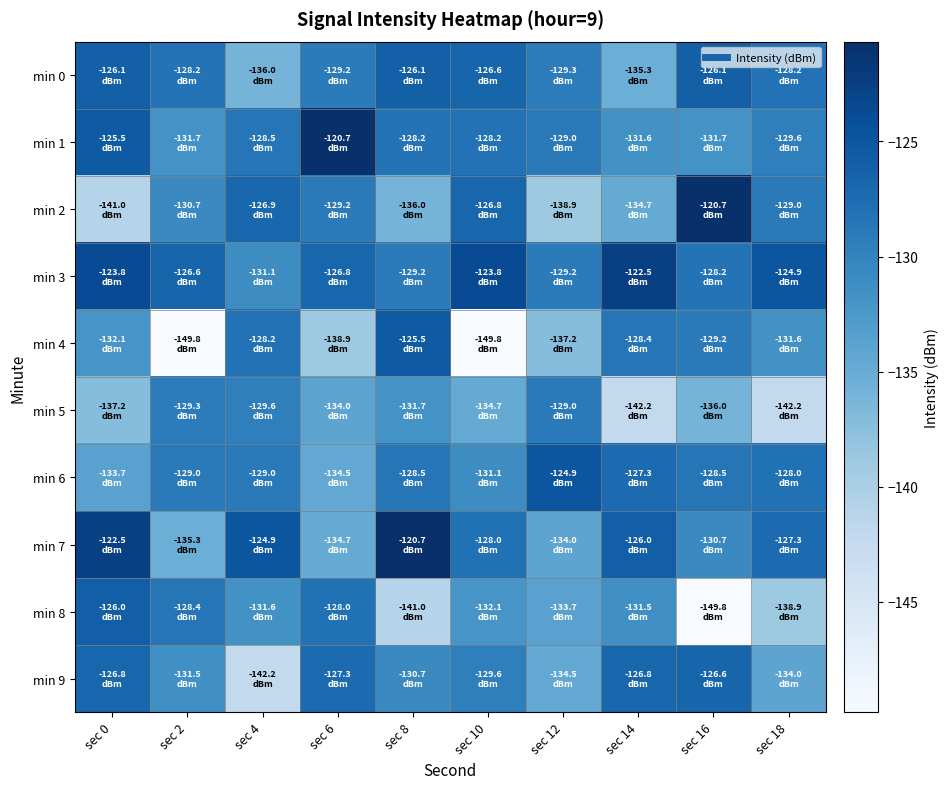

How many series are shown in this chart?

10